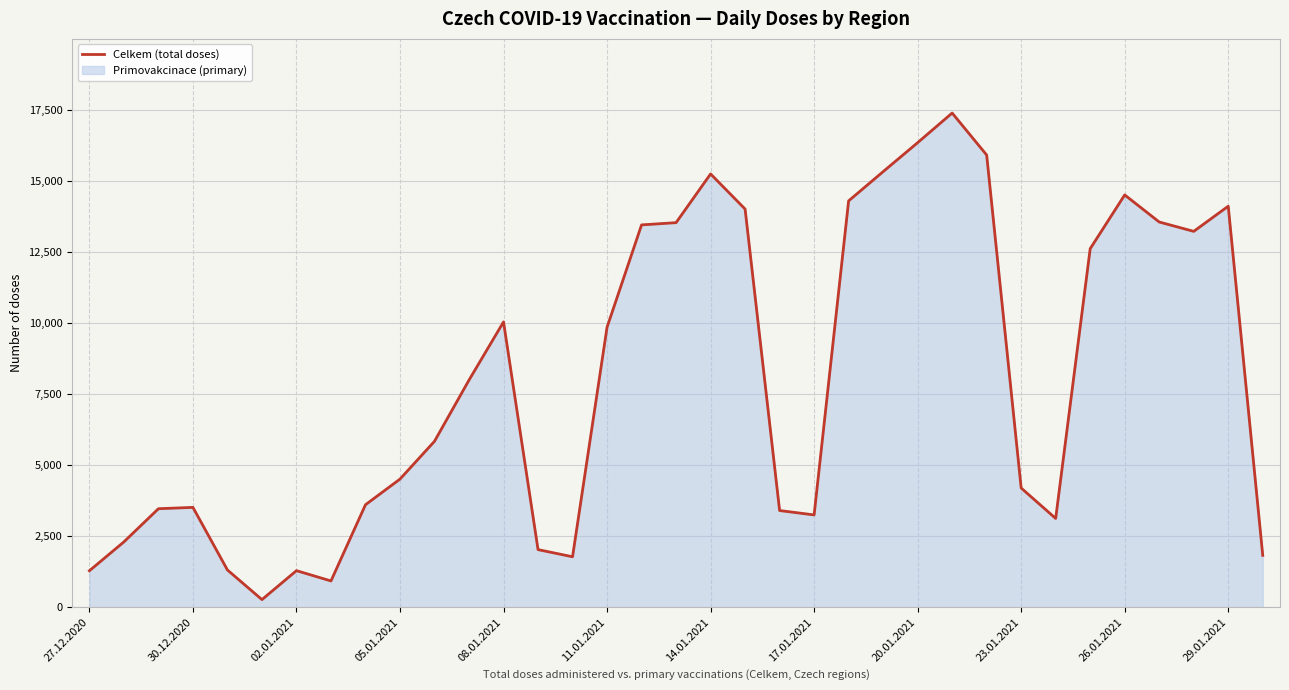

What is the sum of all values?

279252